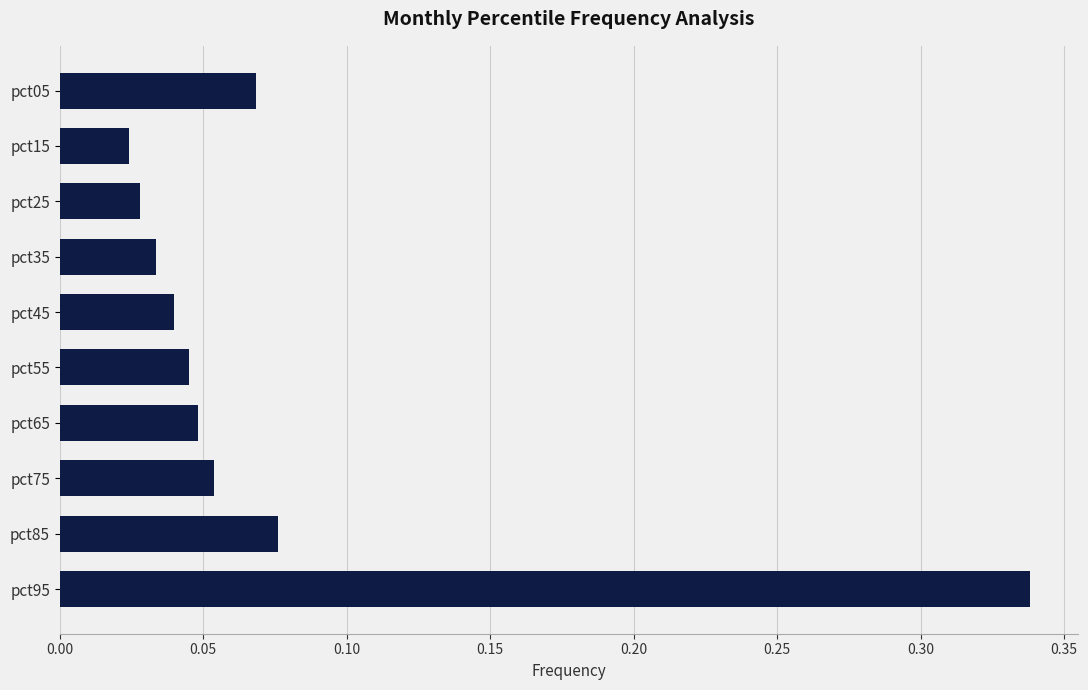

What is the sum of the values at pct95 and pct25?

0.4